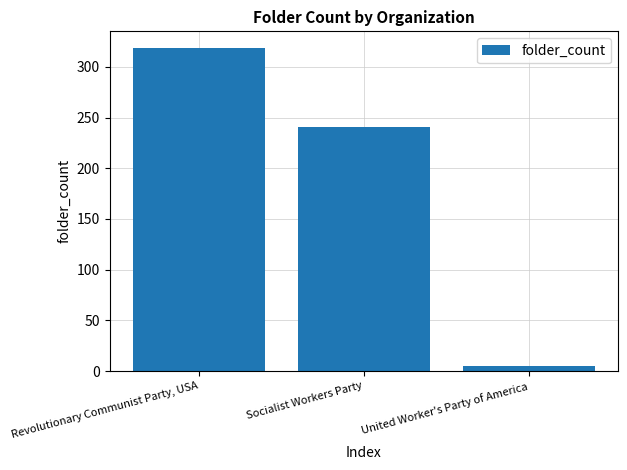

What is the label of the 3rd bar from the left?

United Worker's Party of America